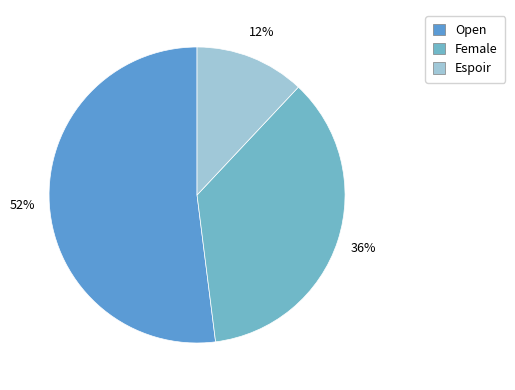

What percentage is the Open slice, to the nearest percent?

52%